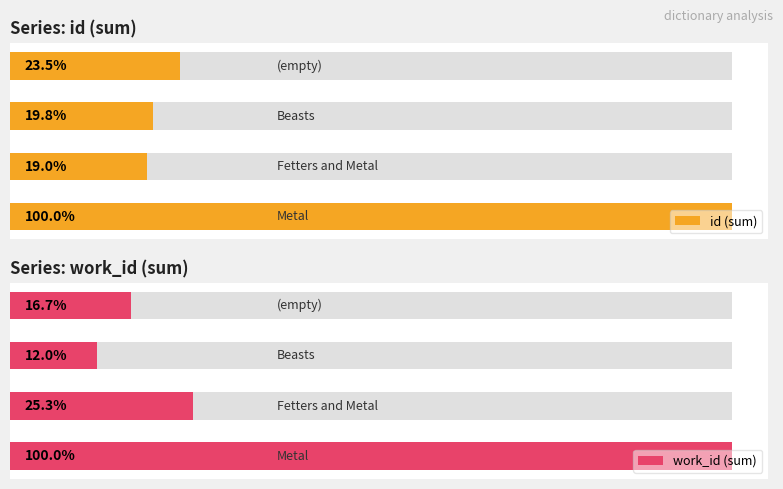

How many groups of bars are there?

4